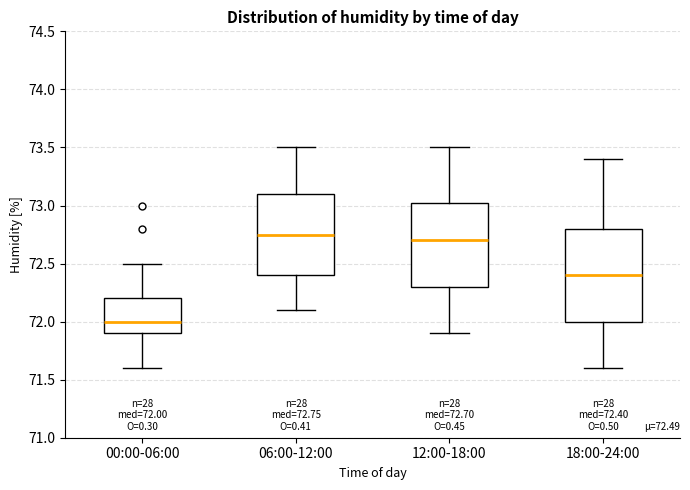

Comparing the boxes themselves (not the whiskers), which one is the tallest?

18:00-24:00